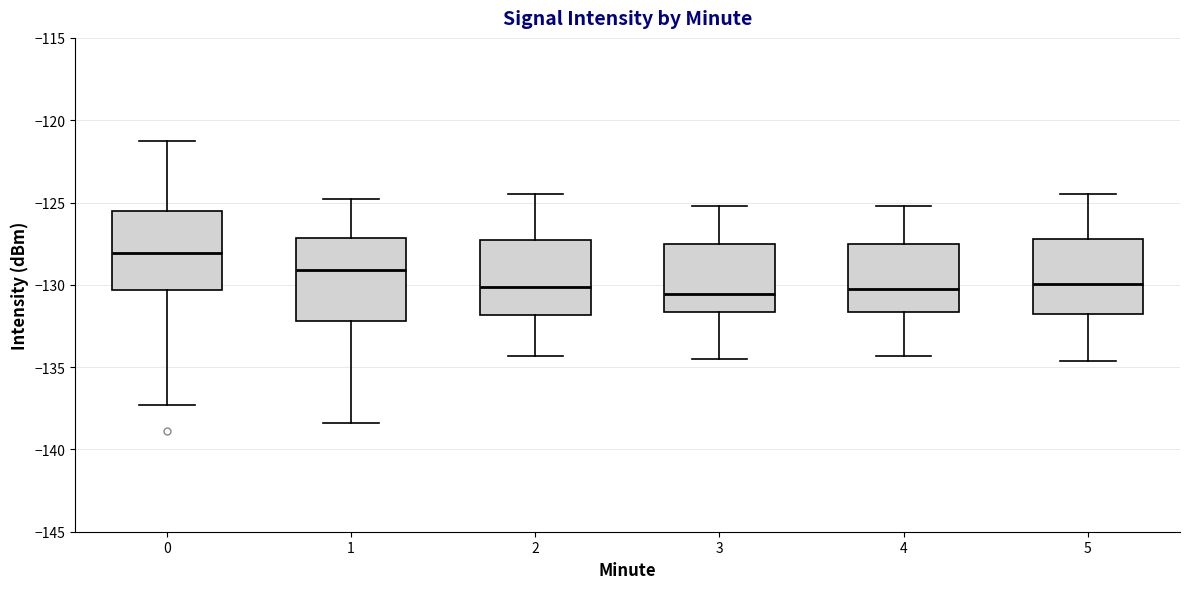

Reading left to right, read every box against the y-axis: the position of its median line, the range the box covers, and the ends of its whiskers. The values are not printed on the chart, so give them approximately, as read against the axis.

0: median -128.0, box -130.5 to -125.5, whiskers -137.5 to -121.5
1: median -129.0, box -132.0 to -127.0, whiskers -138.5 to -125.0
2: median -130.0, box -132.0 to -127.5, whiskers -134.5 to -124.5
3: median -130.5, box -131.5 to -127.5, whiskers -134.5 to -125.0
4: median -130.0, box -131.5 to -127.5, whiskers -134.5 to -125.0
5: median -130.0, box -131.5 to -127.0, whiskers -134.5 to -124.5